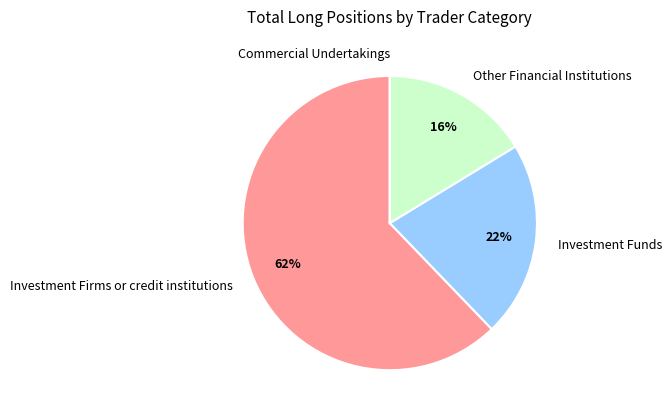

Which slice is the largest?

Investment Firms or credit institutions